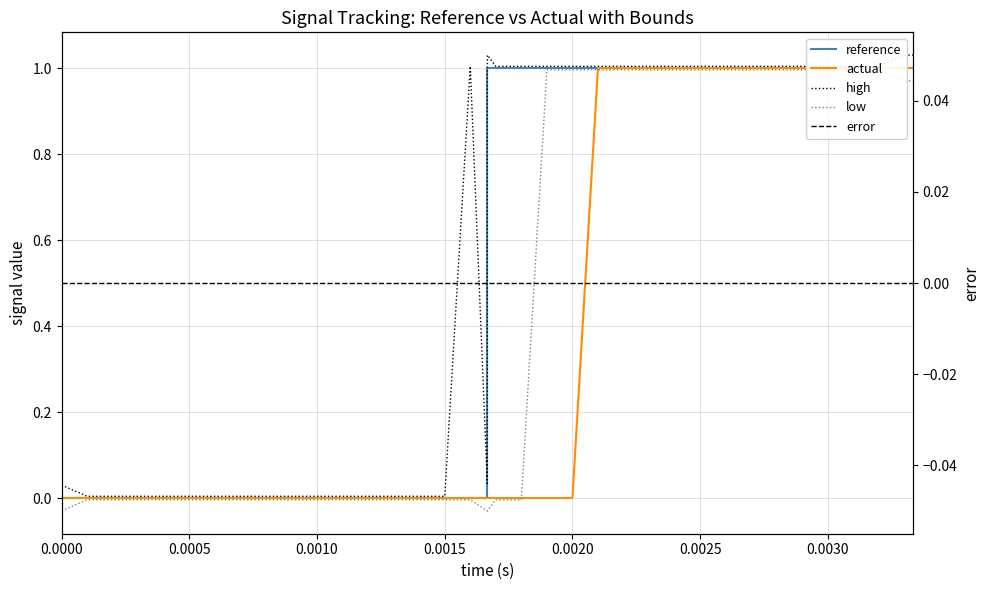

After their last crossing, which series has the higher values: low or error?

low